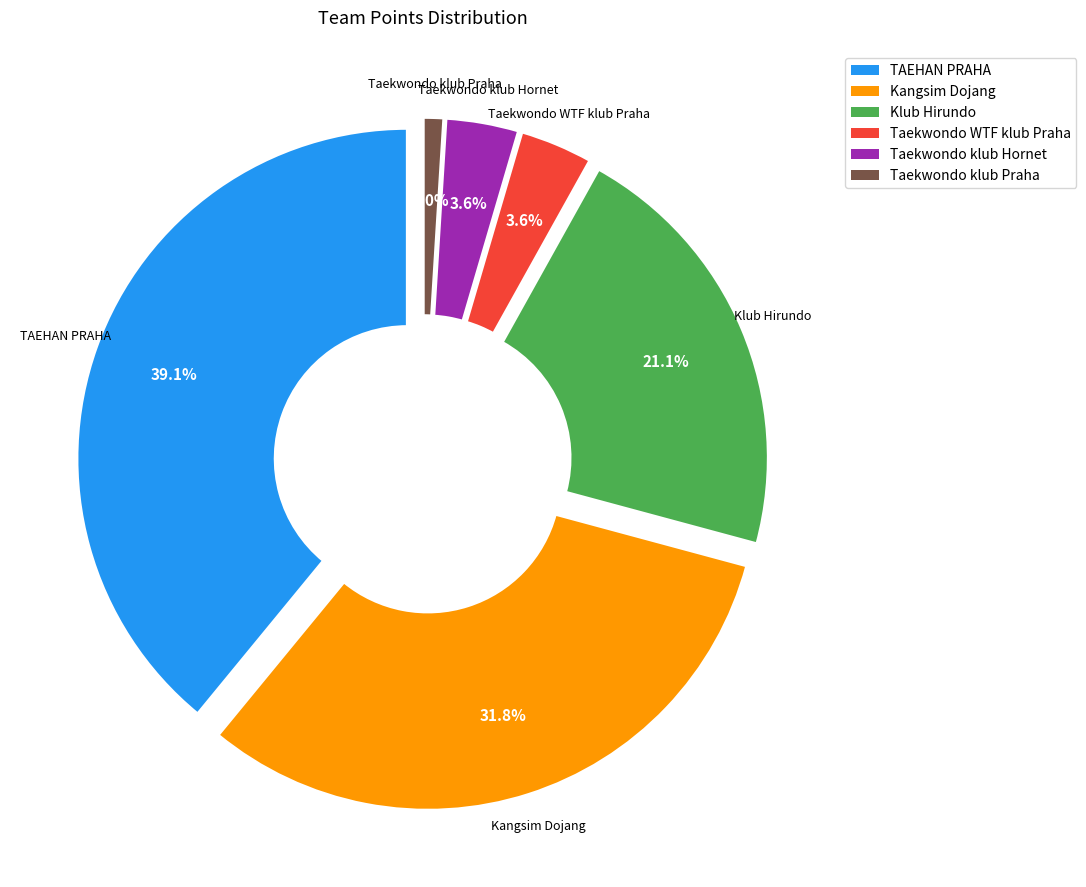

How many slices are in this pie chart?

6